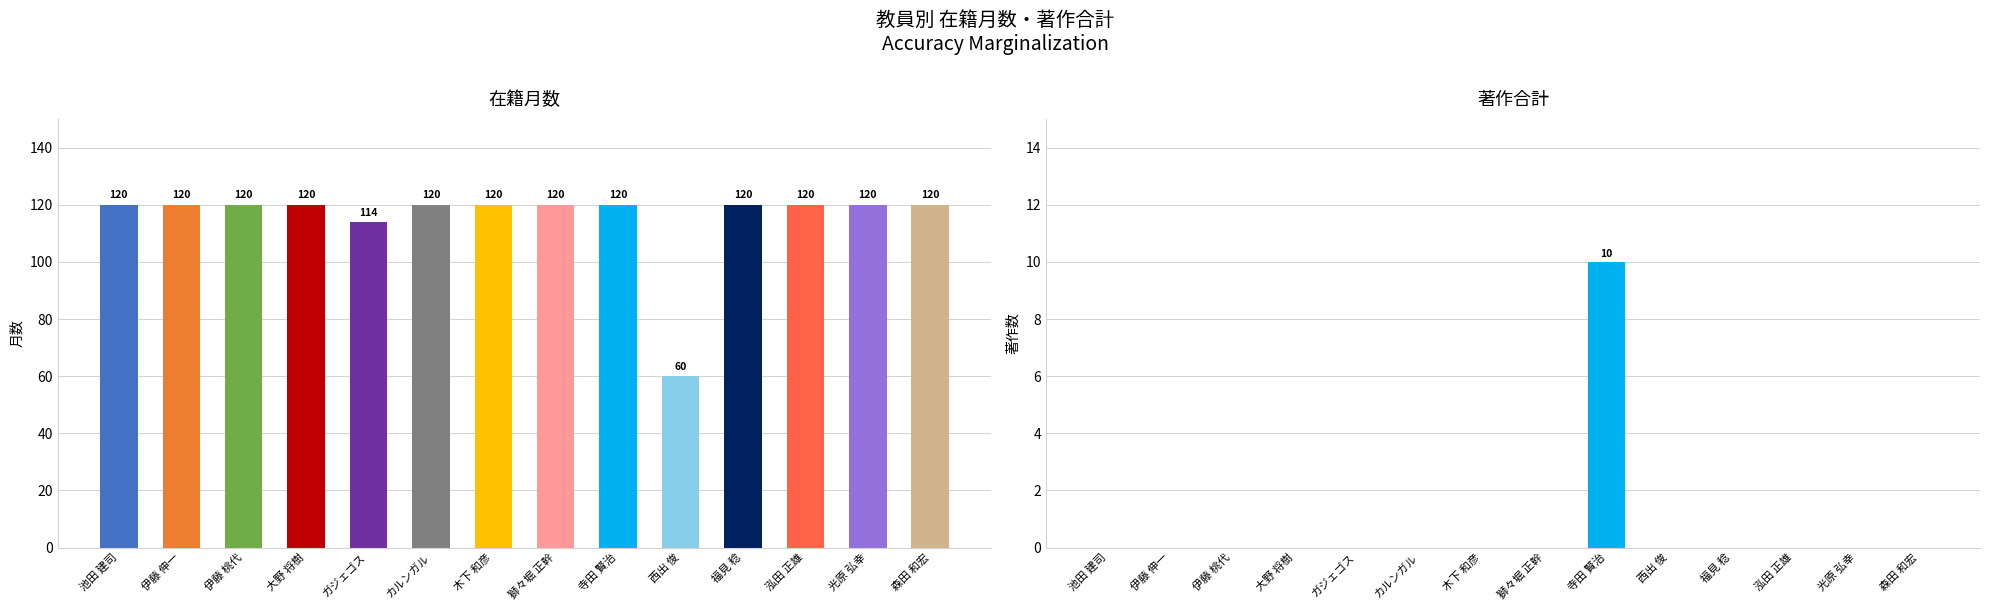

List the labels in order of 在籍月数 value, smallest first.

西出 俊, ガジェゴス, 池田 建司, 伊藤 伸一, 伊藤 桃代, 大野 将樹, カルンガル, 木下 和彦, 獅々堀 正幹, 寺田 賢治, 福見 稔, 泓田 正雄, 光原 弘幸, 森田 和宏